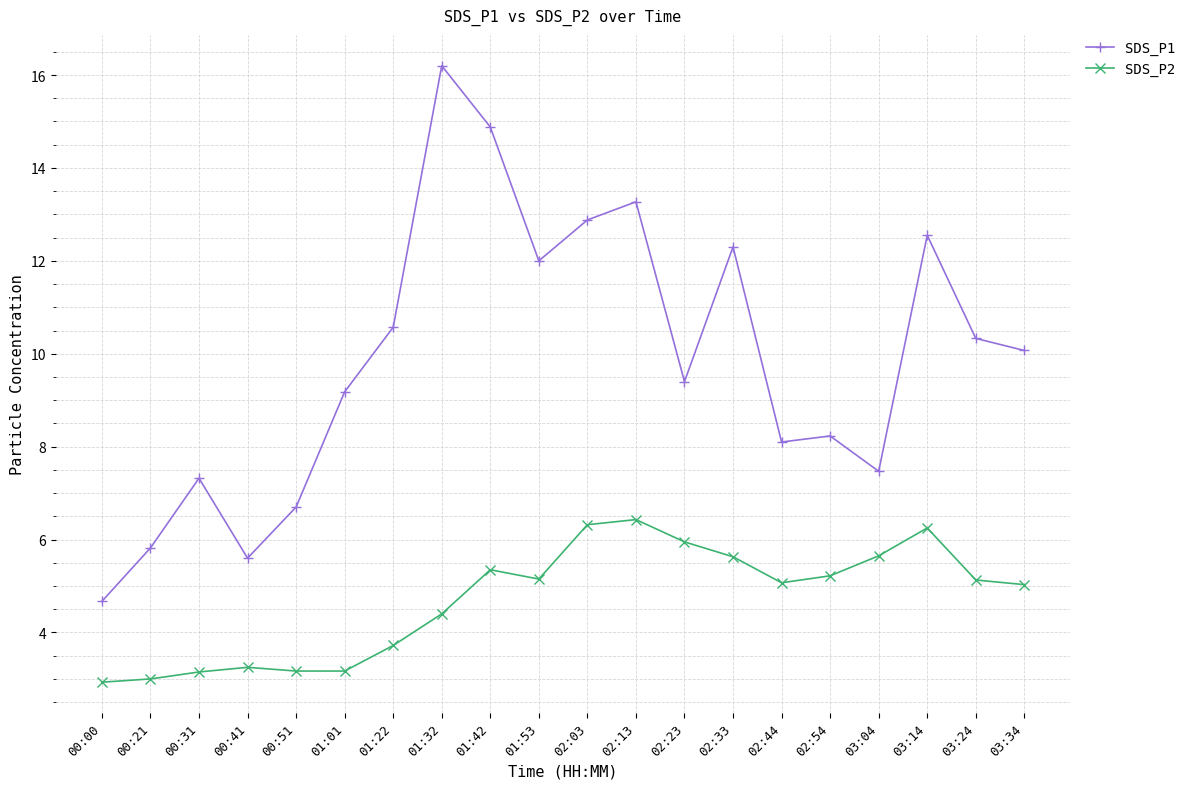

Rank the categories by SDS_P1 value from lowest to highest.

00:00, 00:41, 00:21, 00:51, 00:31, 03:04, 02:44, 02:54, 01:01, 02:23, 03:34, 03:24, 01:22, 01:53, 02:33, 03:14, 02:03, 02:13, 01:42, 01:32